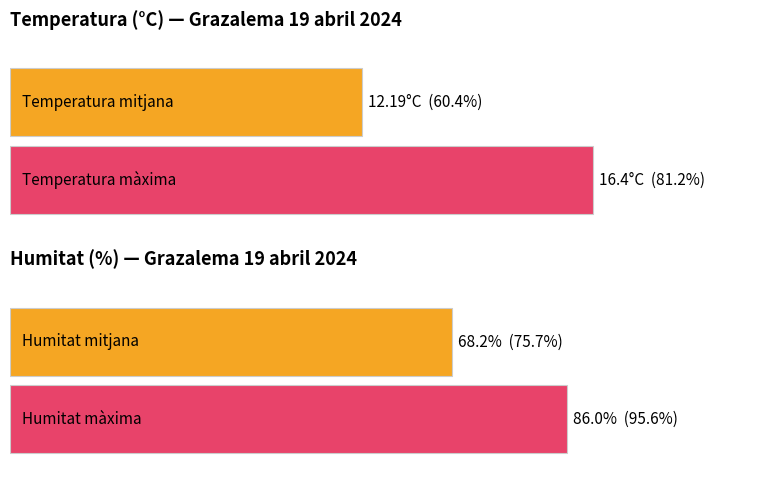

List the series in order of their peak value, highest first.

Humitat (%), Temperatura (ºC)